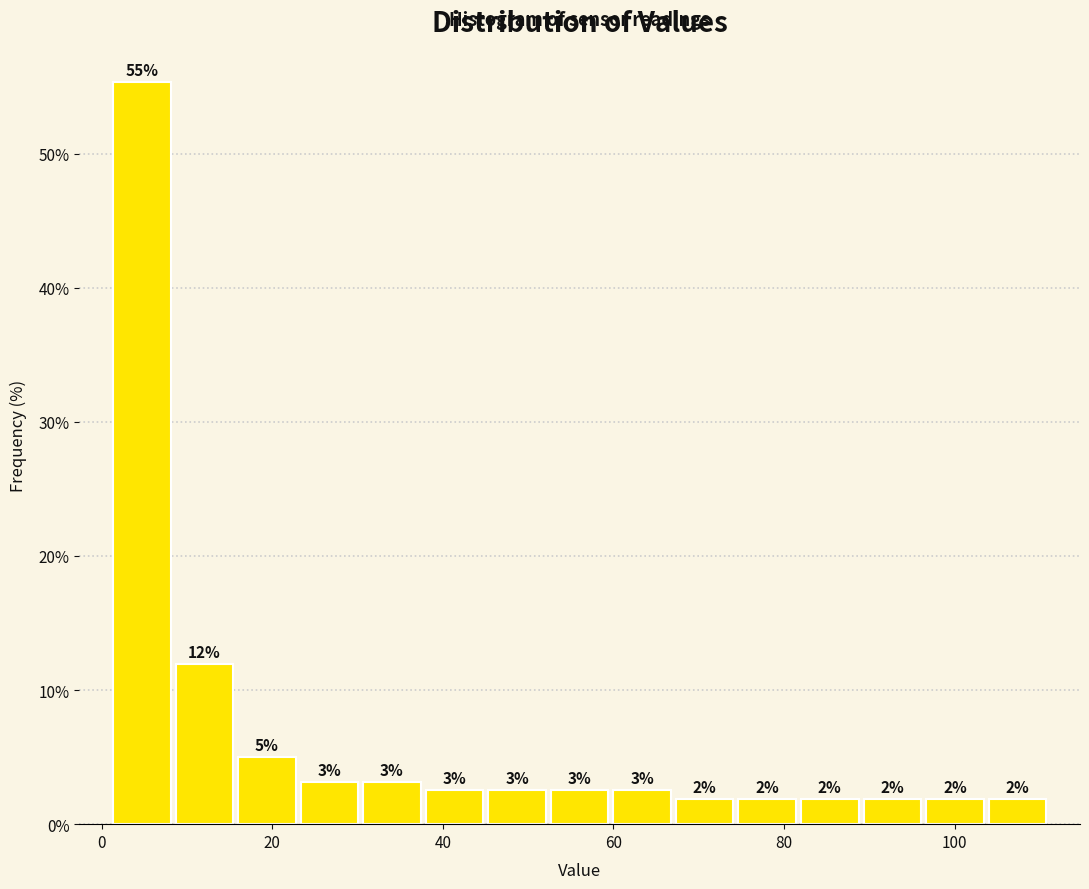

Around what value on the x-axis is the tallest bar? Give the approximate position of its centre, as read against the axis.

4